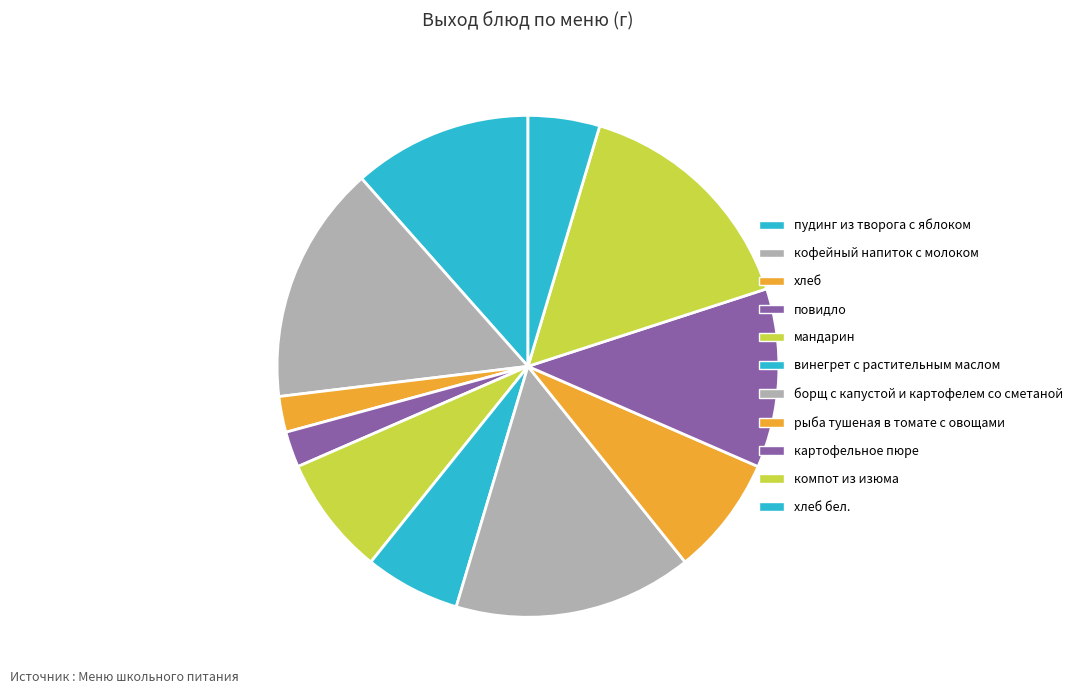

How many segments does this pie chart have?

11